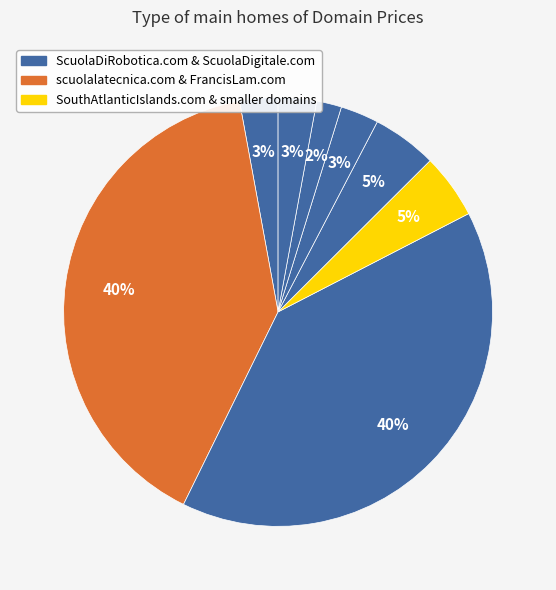

How many slices are in this pie chart?

8